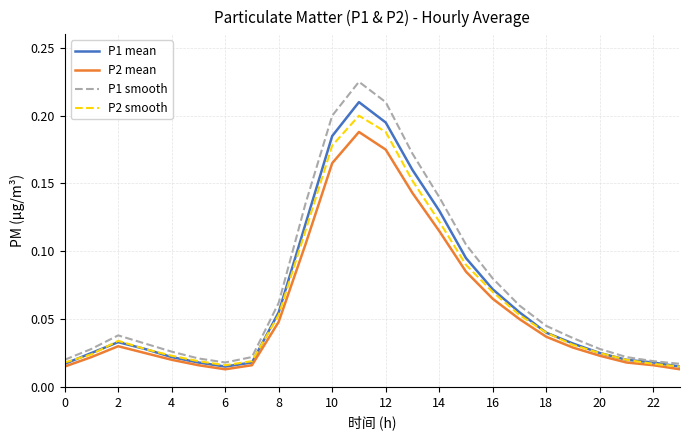

Which series has the largest range (max minus min)?

P1 smooth